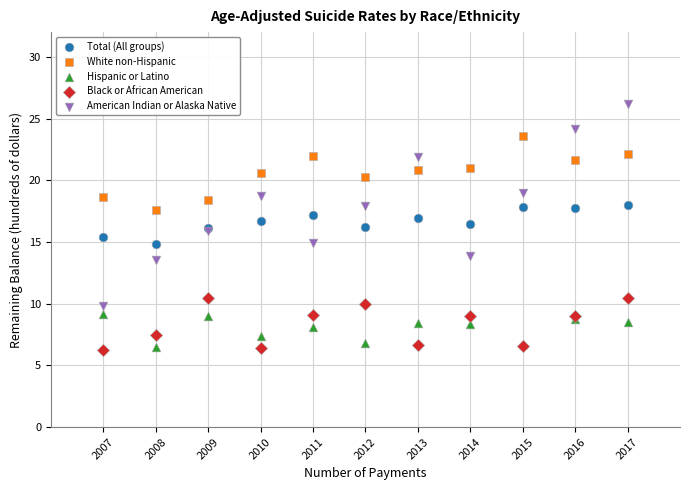

What are all the series names shown in the legend?

Total (All groups), White non-Hispanic, Hispanic or Latino, Black or African American, American Indian or Alaska Native